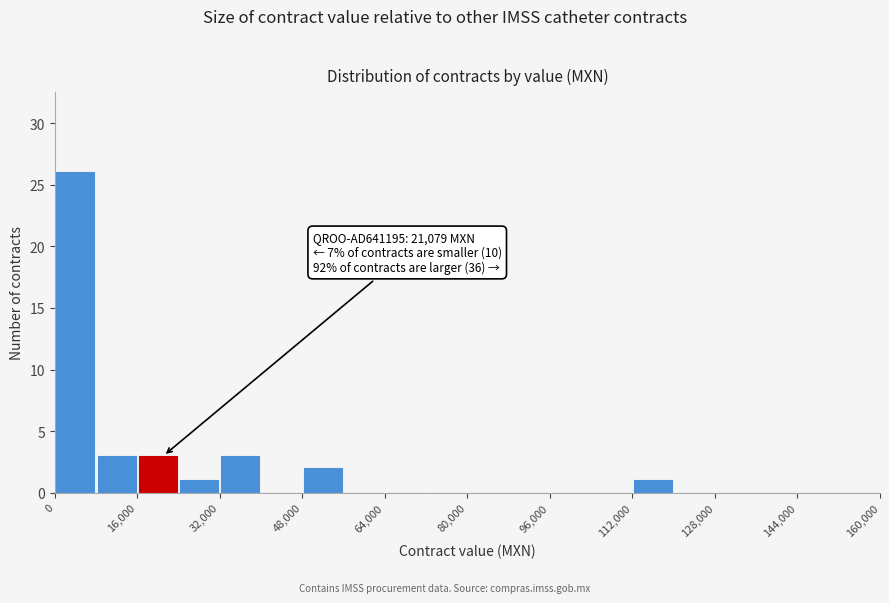

Over which range of the x-axis is the bar tallest?

0 to 8000